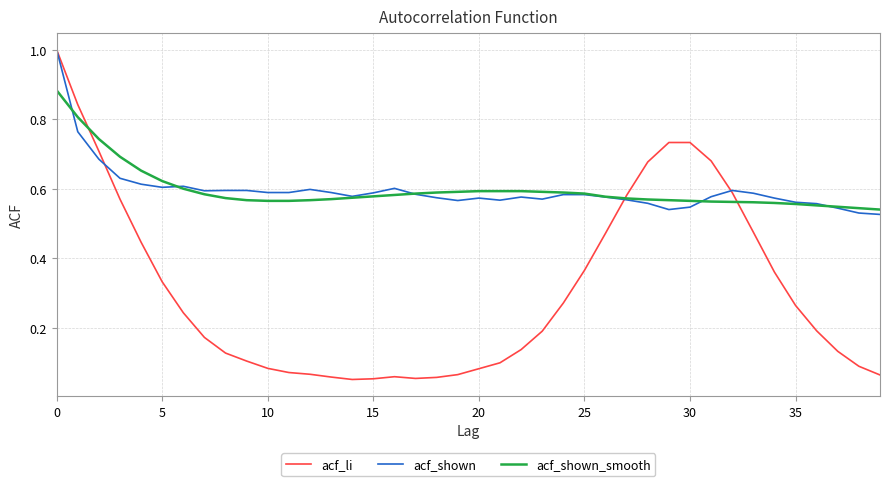

What is the highest value of the acf_shown series?

1.0